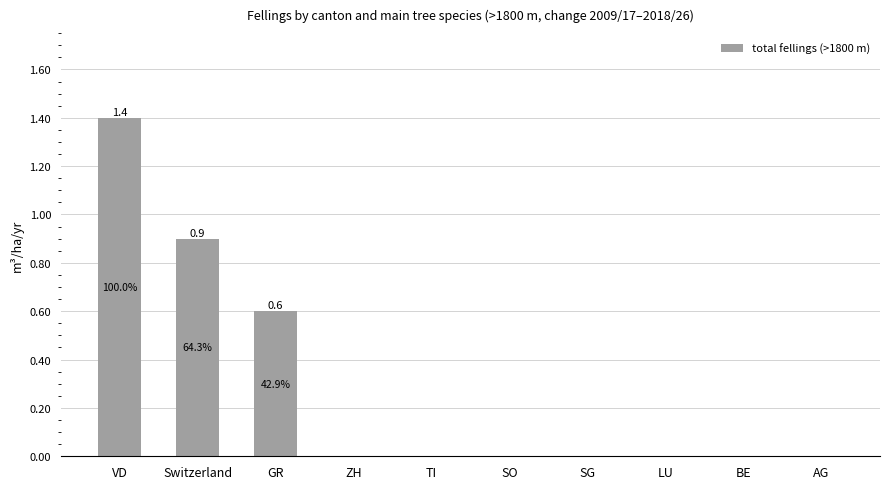

What is the change in value from Switzerland to SG?

-0.9